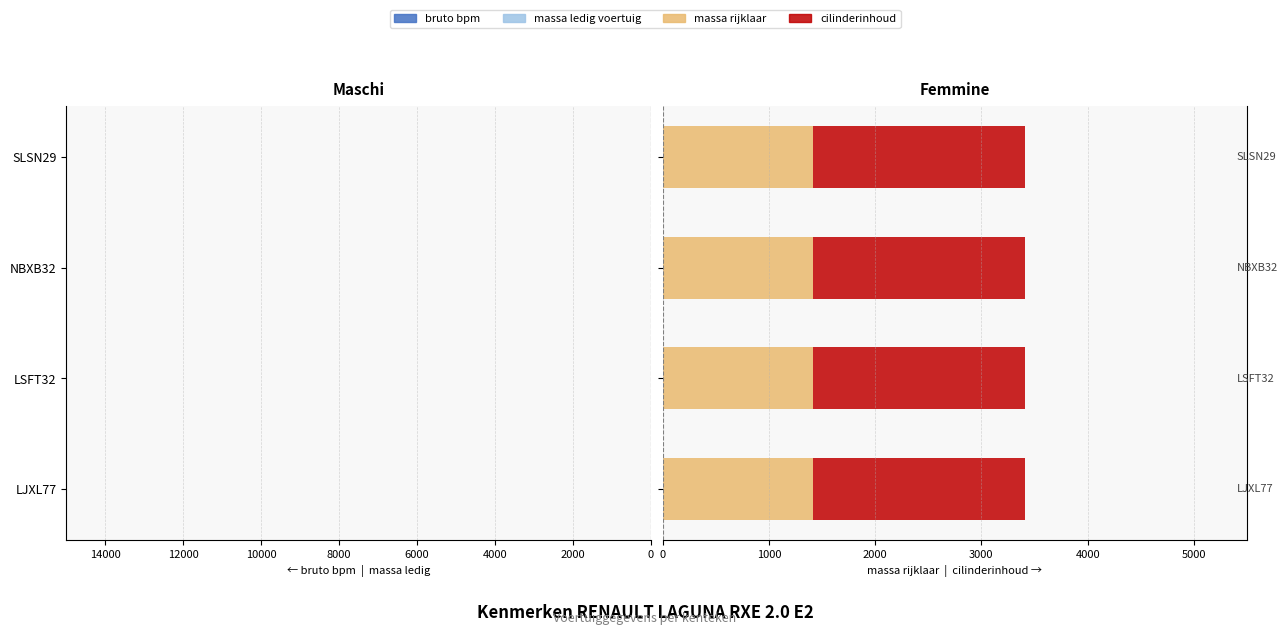

What is the value of the bruto bpm bar at the 2nd from the left?

-6684.0